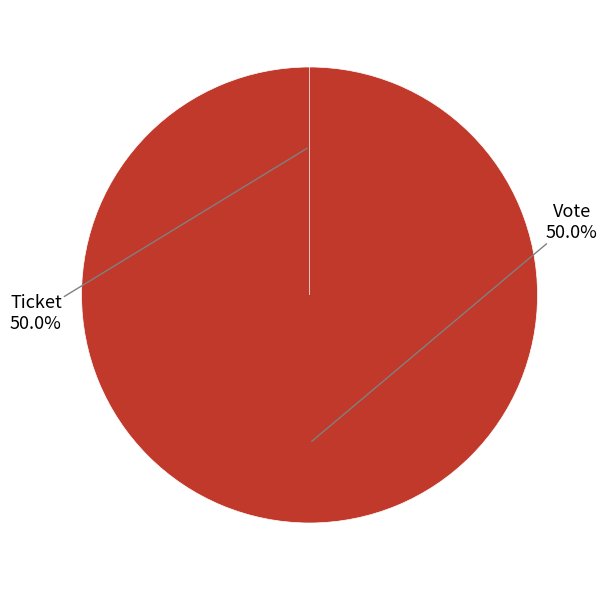

Which slice represents more than half of the pie?

Vote